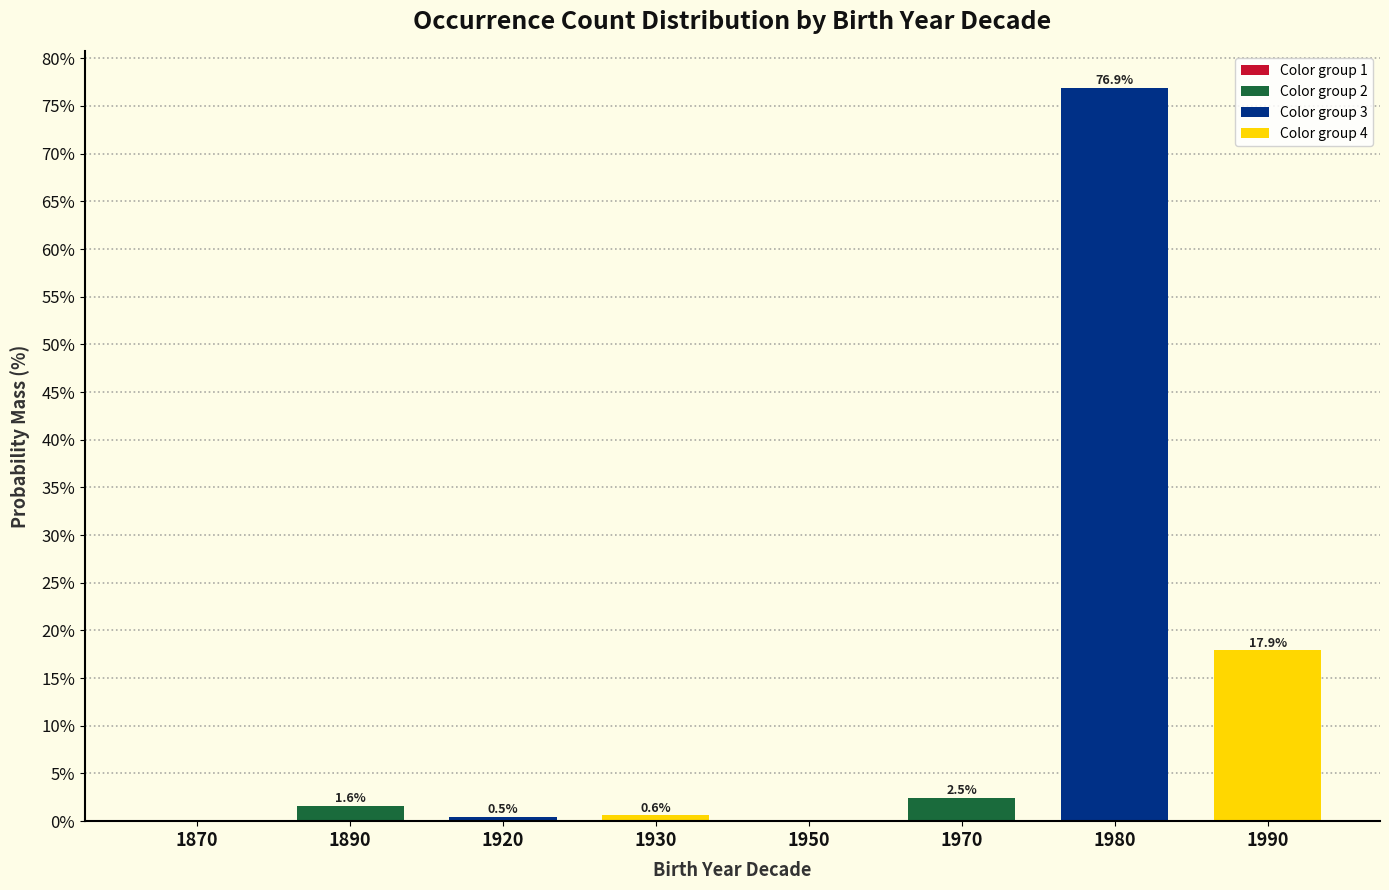

What is the maximum value shown in the chart?

76.9